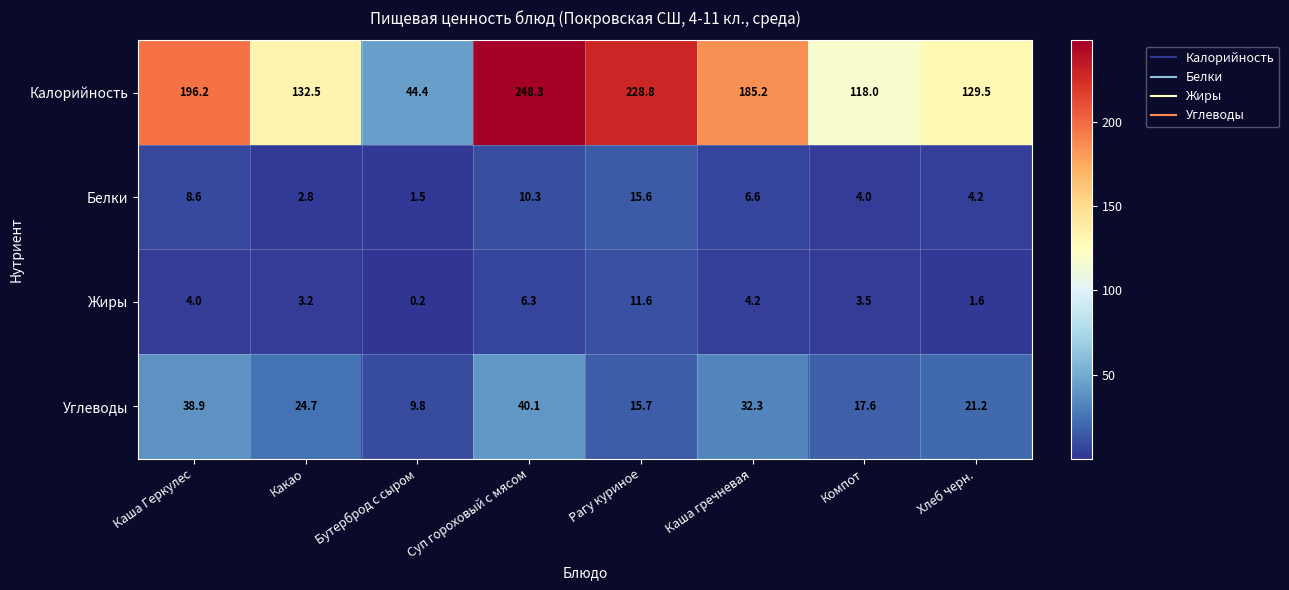

True or false: Калорийность has a value of 60.2 at Бутерброд с сыром.

False